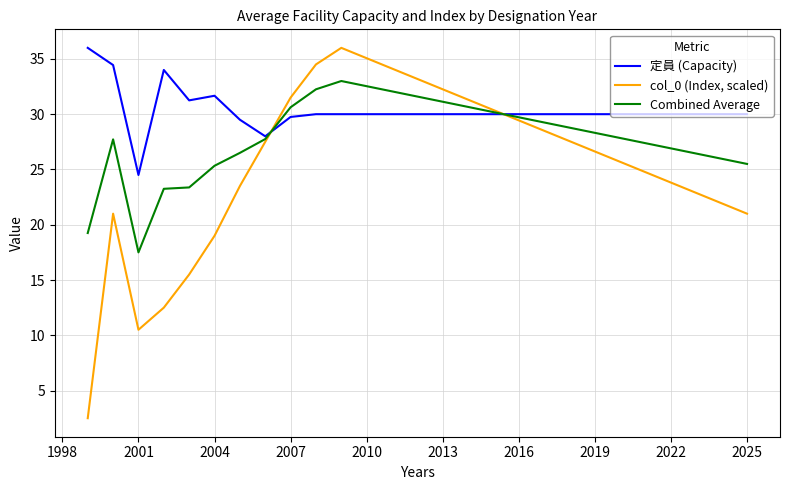

Which series has the largest range (max minus min)?

col_0 (Index, scaled)